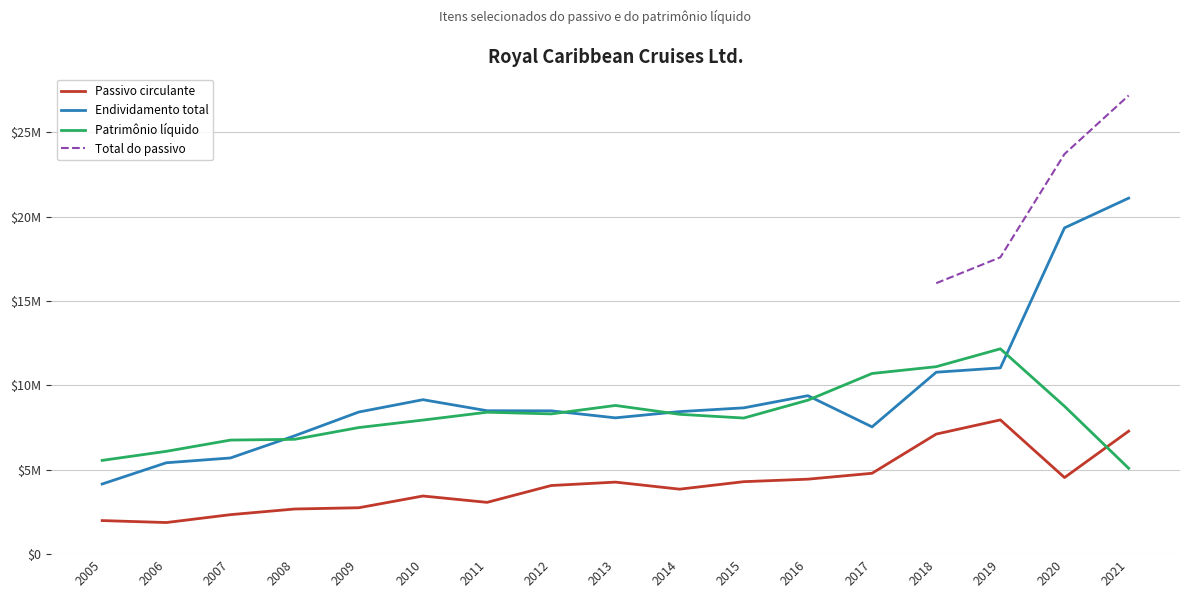

Which series has the largest total across all categories?

Endividamento total